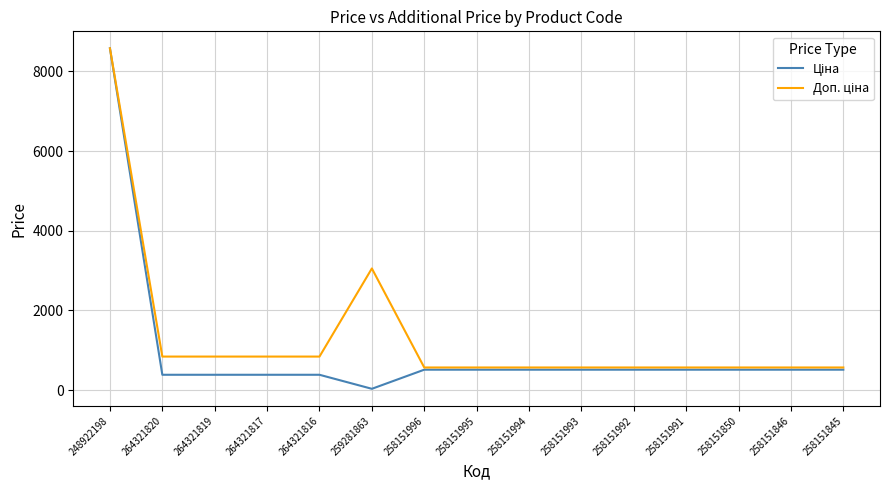

At which category is the sum across all series the highest?

248922198